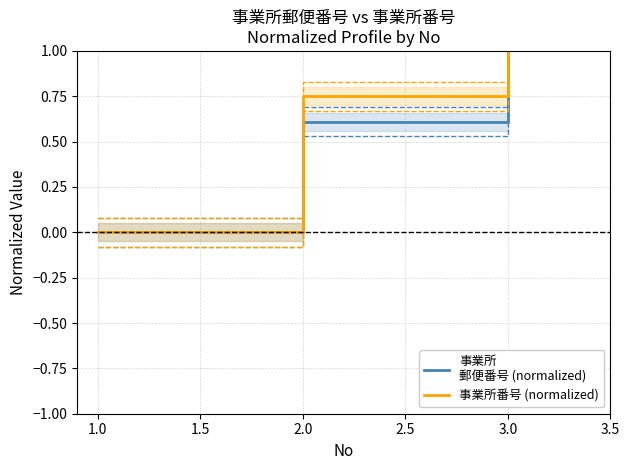

What is the difference between the maximum and minimum values in the 事業所
郵便番号 (normalized) series?

1.0